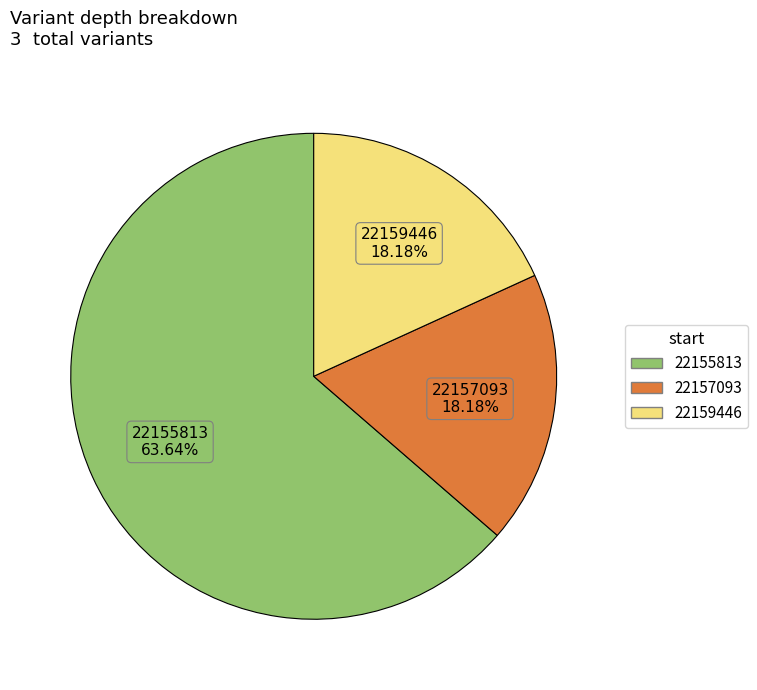

Which category accounts for the majority?

22155813